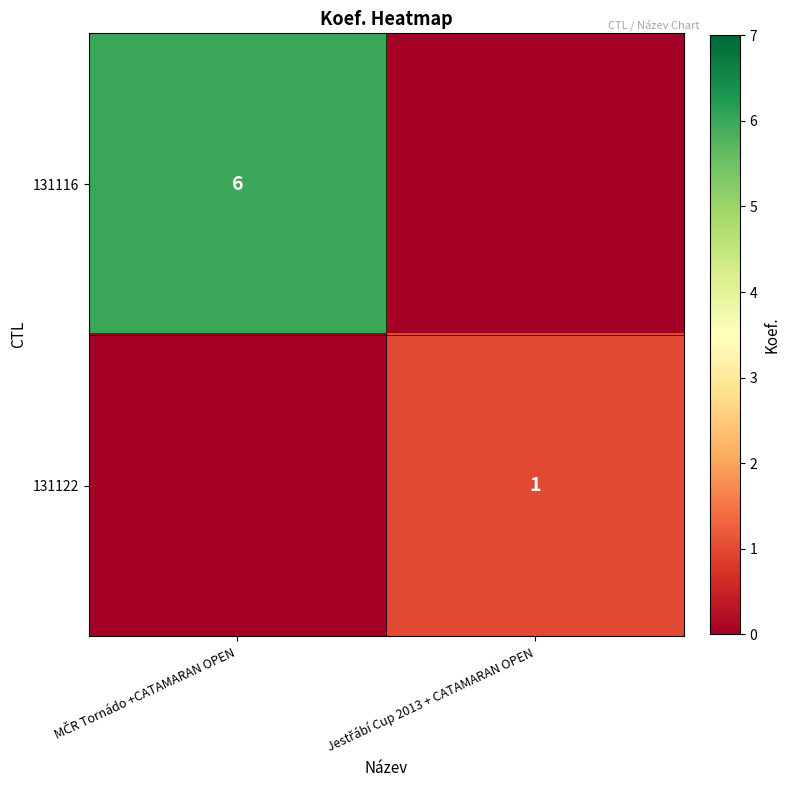

Which has a higher value, MČR Tornádo +CATAMARAN OPEN or Jestřábí Cup 2013 + CATAMARAN OPEN?

MČR Tornádo +CATAMARAN OPEN